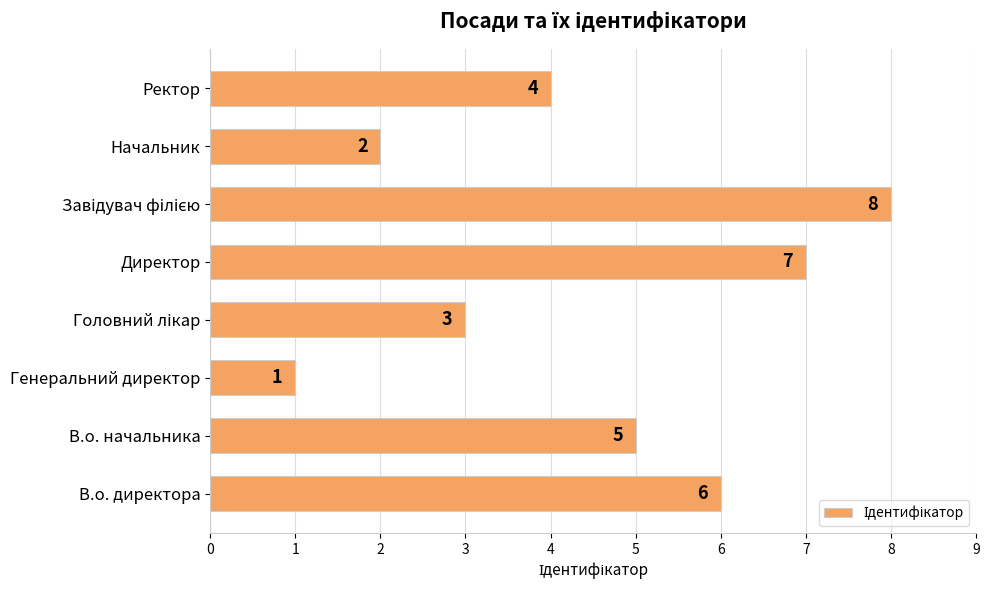

Which label corresponds to the smallest value in the chart?

Генеральний директор